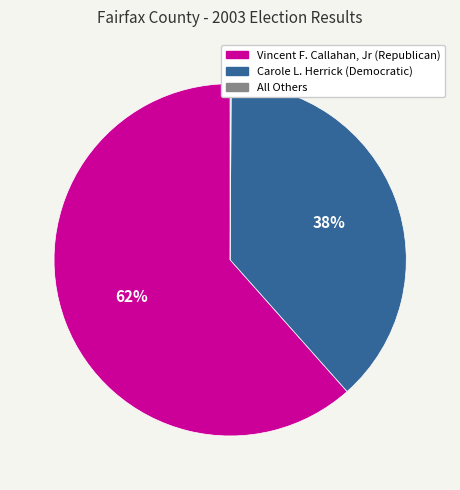

Is it true that Carole L. Herrick (Democratic) is 32% of the pie?

False